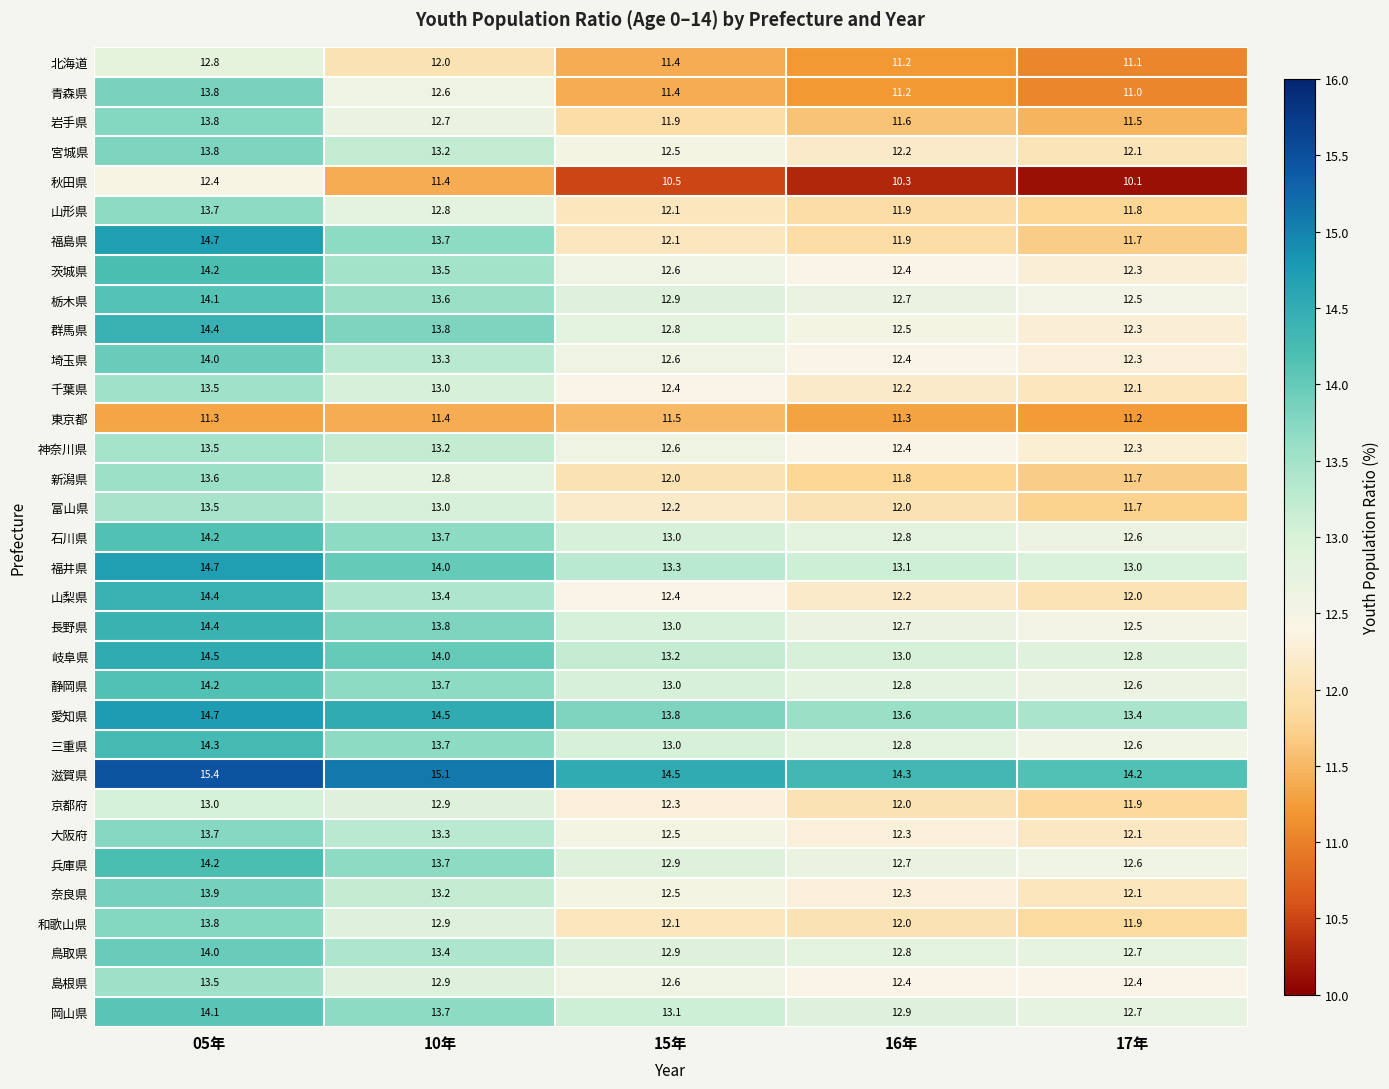

The value of 神奈川県 at 05年 is 13.5. True or false?

True